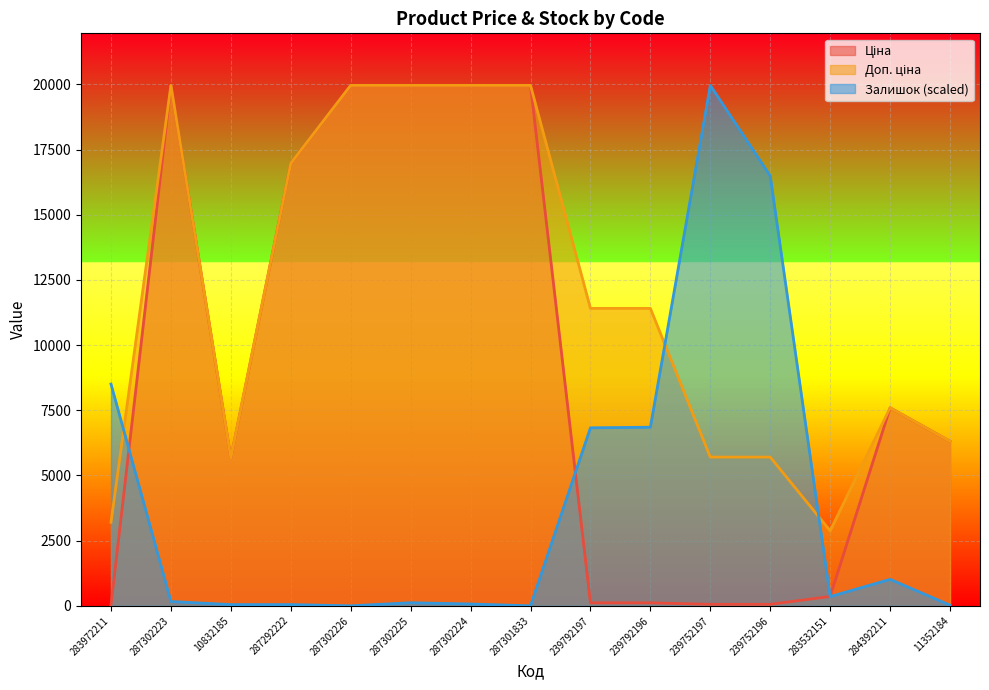

Is it true that Доп. ціна equals 2878.8 at 283532151?

True